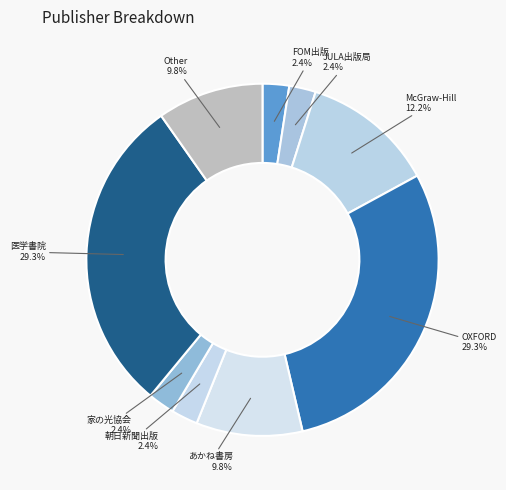

What is the largest slice in the pie chart?

OXFORD